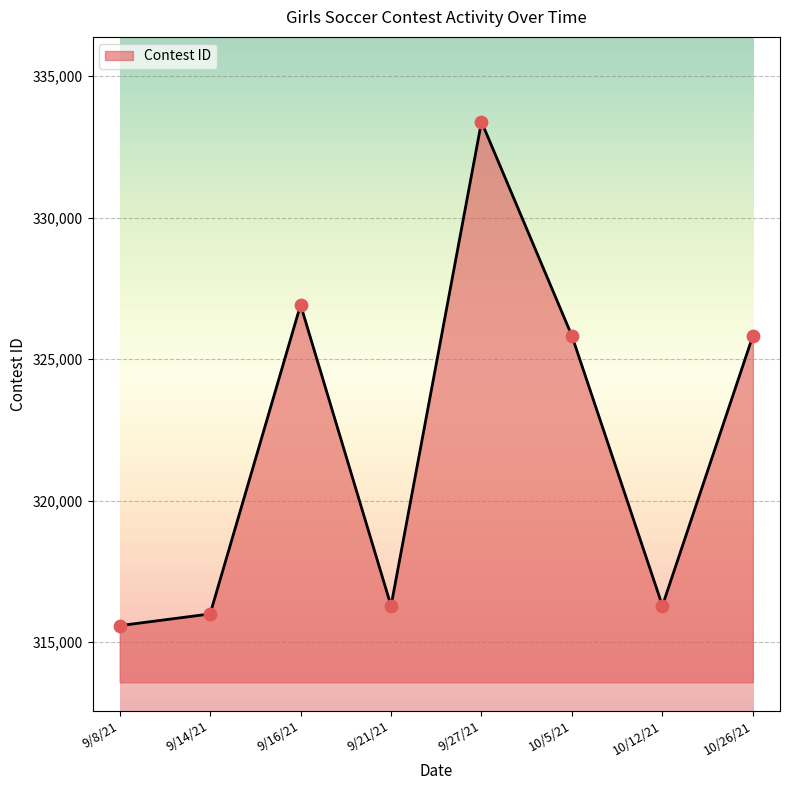

What is the ratio of the value at 10/5/21 to the value at 10/26/21?

1.0